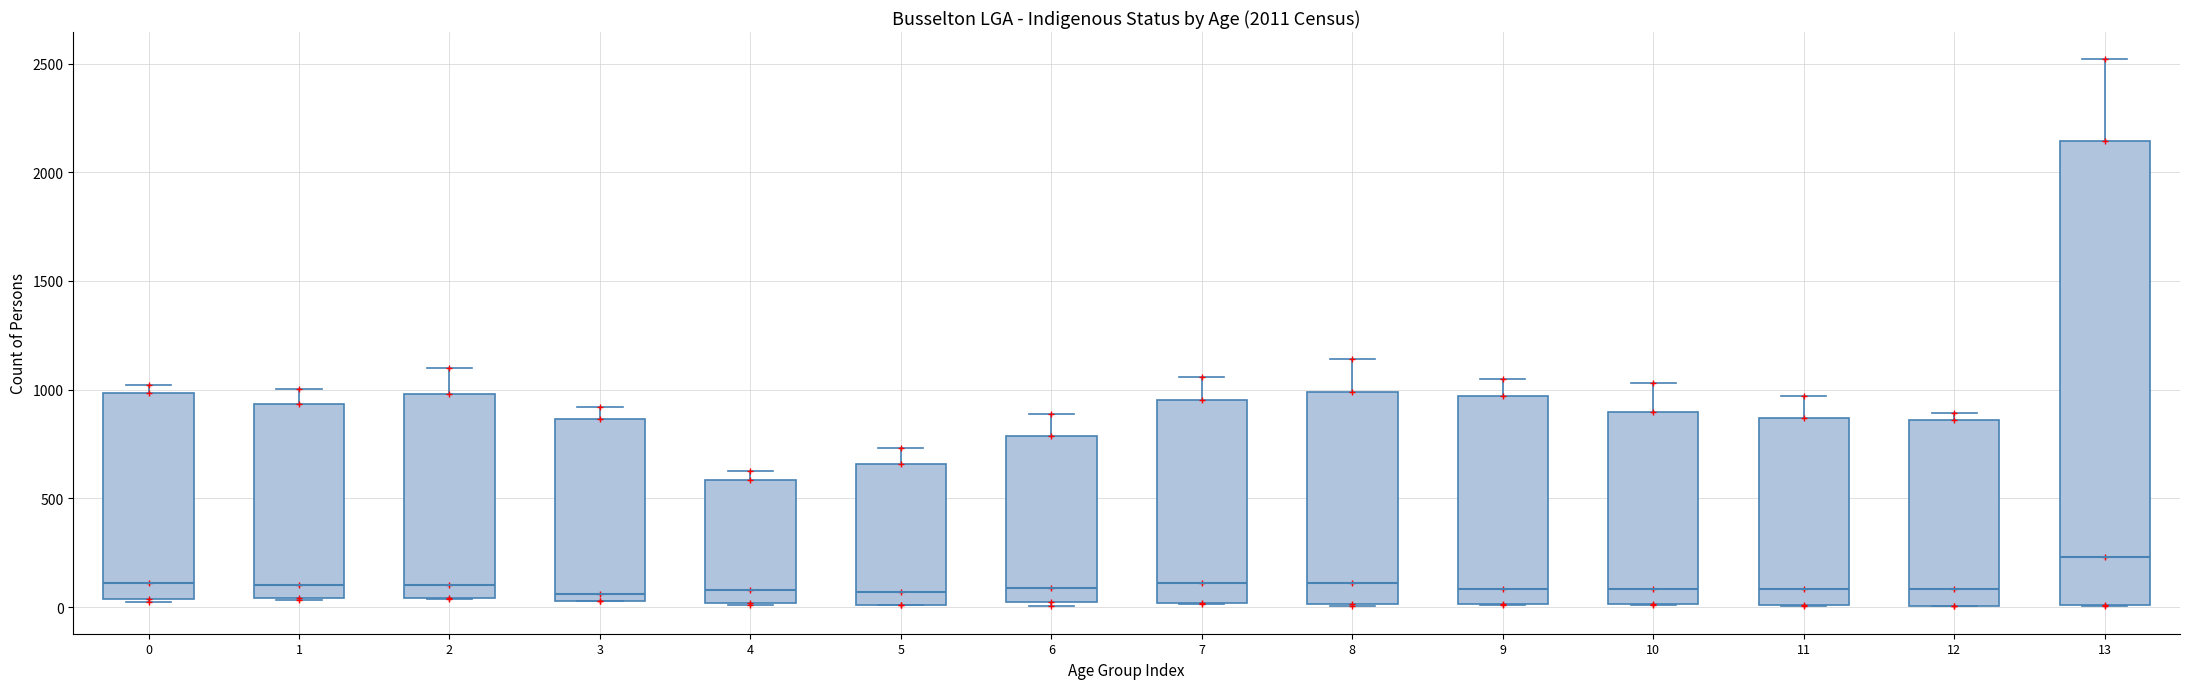

Which box is the tallest, from its lower edge to its upper edge?

13